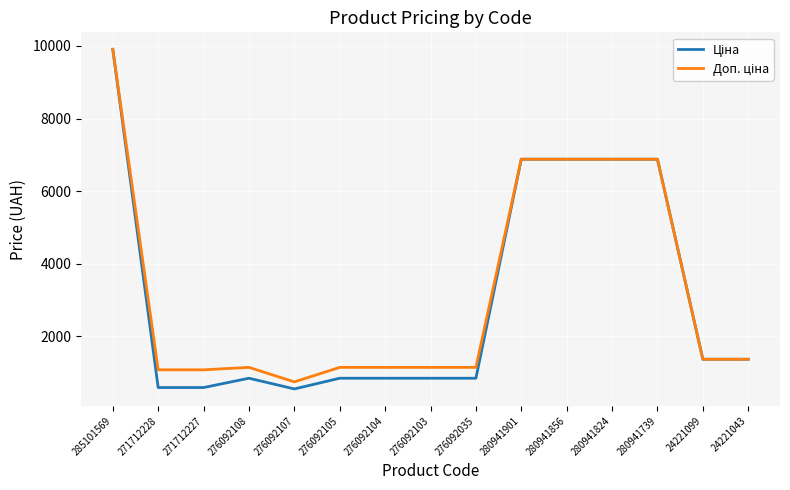

What is the total value across all series at 24221099?

2732.3